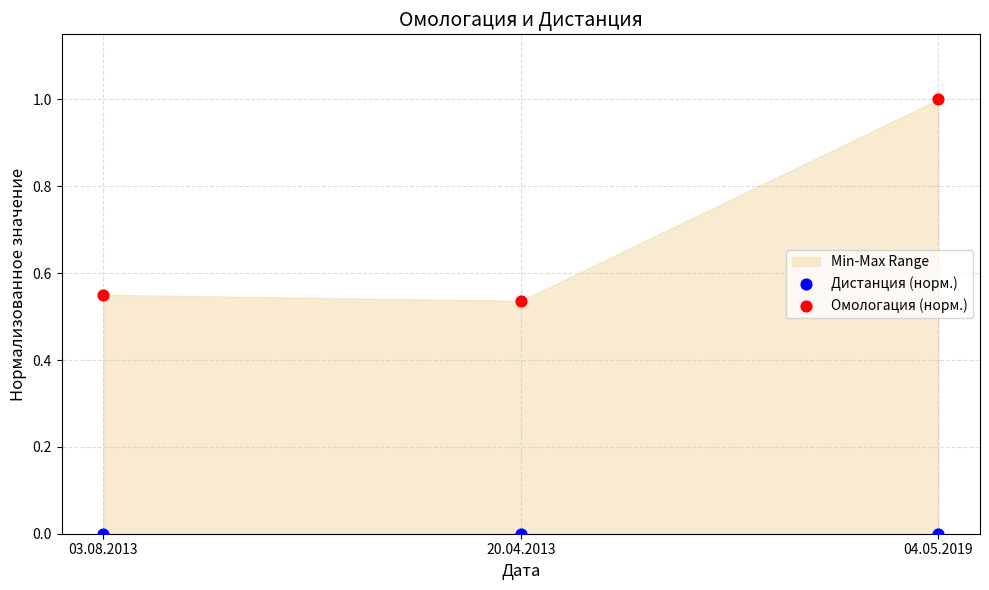

Across all data points, what is the average Y value?

0.3